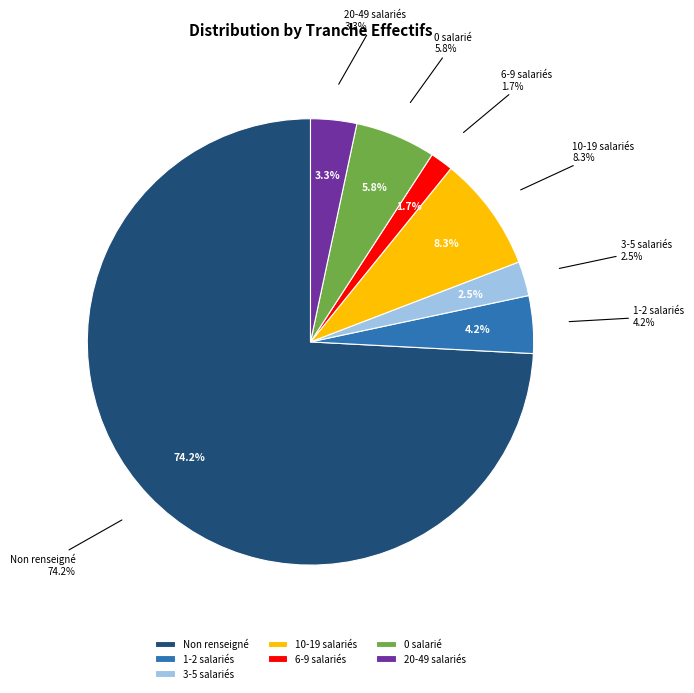

Is the sum of 12 and 11 greater than half?

No